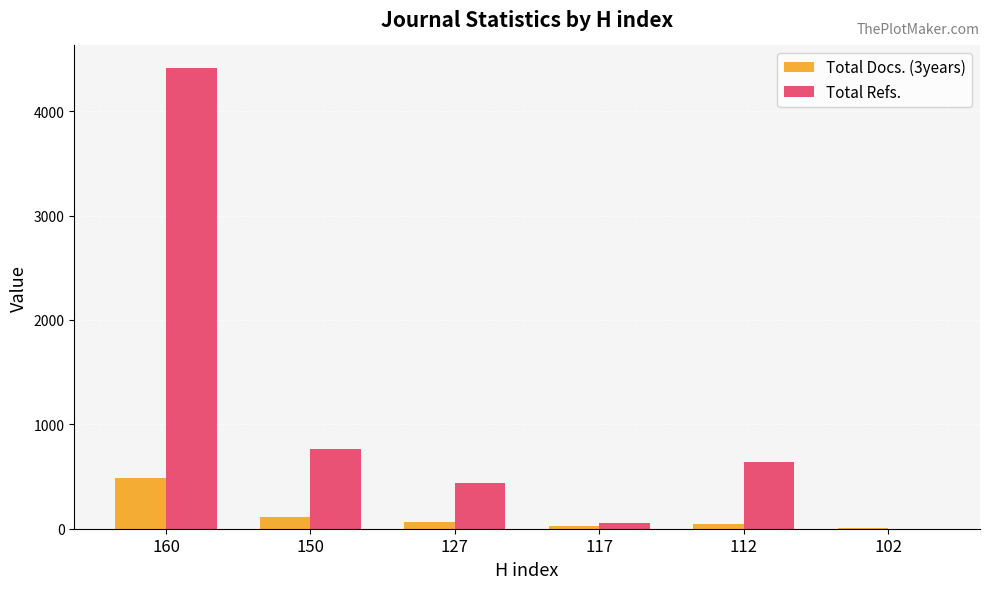

At which category is the sum across all series the highest?

160